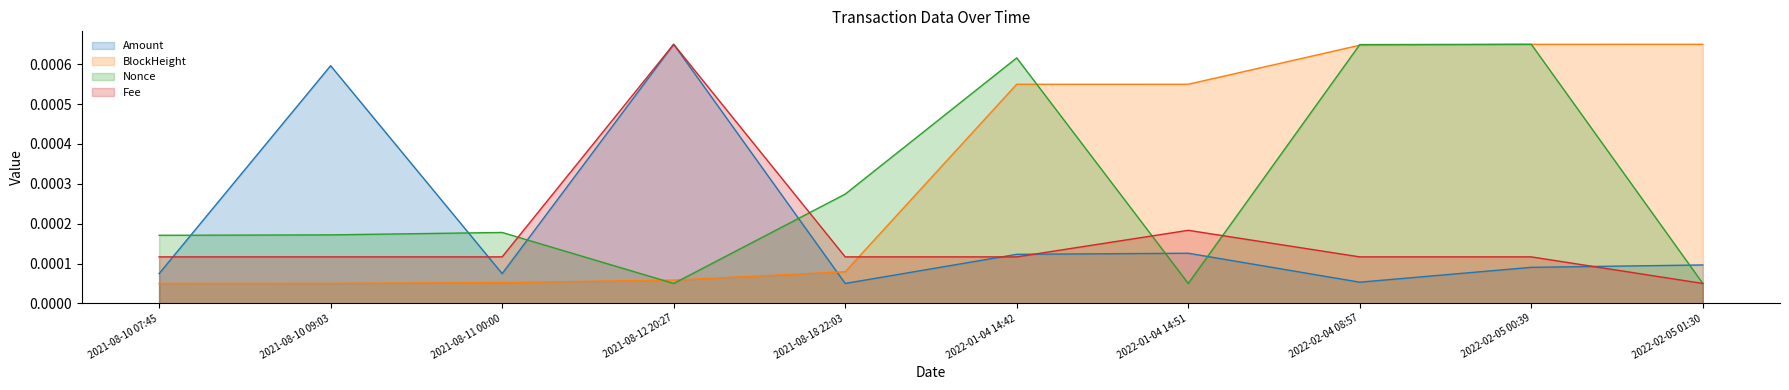

True or false: Fee and BlockHeight intersect in this chart.

True